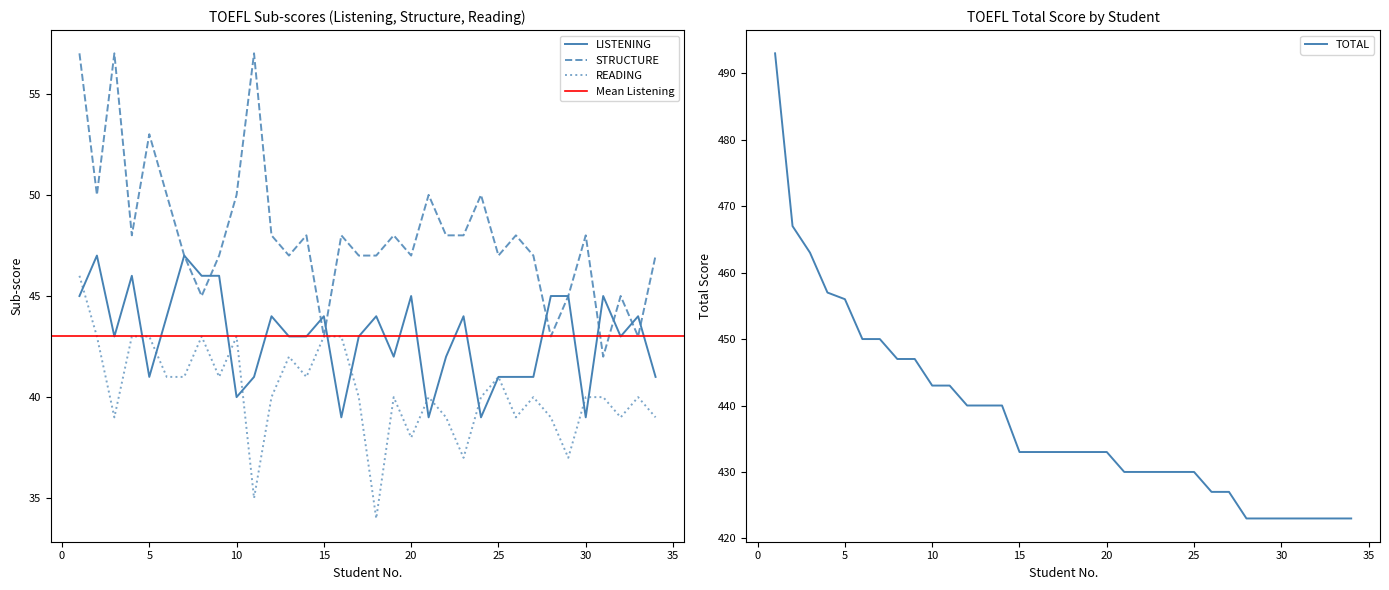

Is the value of STRUCTURE at 34 greater than the value of LISTENING at 12?

Yes